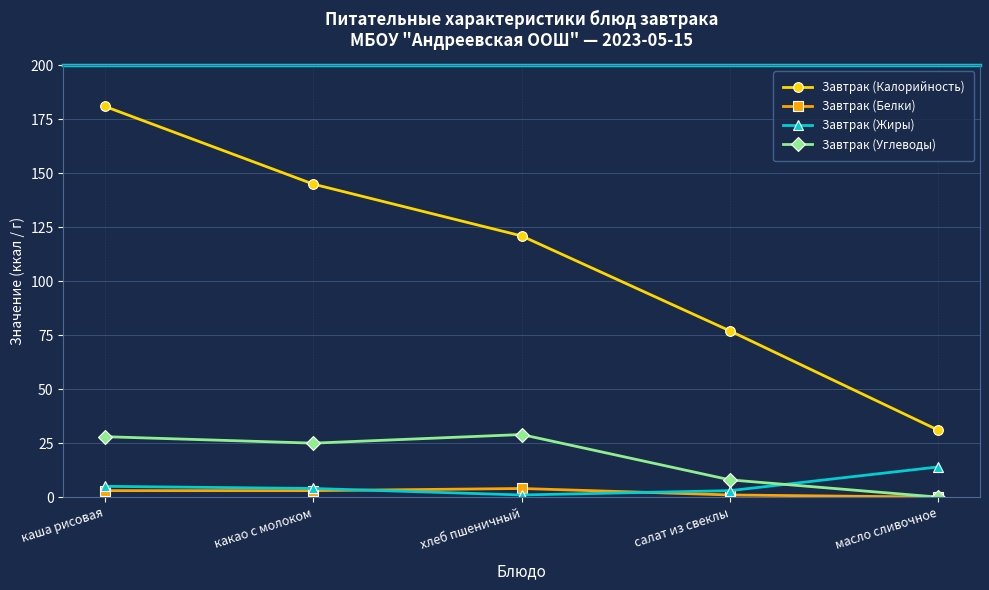

Reading left to right, extract all data points from this chart.

Завтрак (Калорийность): 181	145	121	77	31
Завтрак (Белки): 3	3	4	1	0
Завтрак (Жиры): 5	4	1	3	14
Завтрак (Углеводы): 28	25	29	8	0